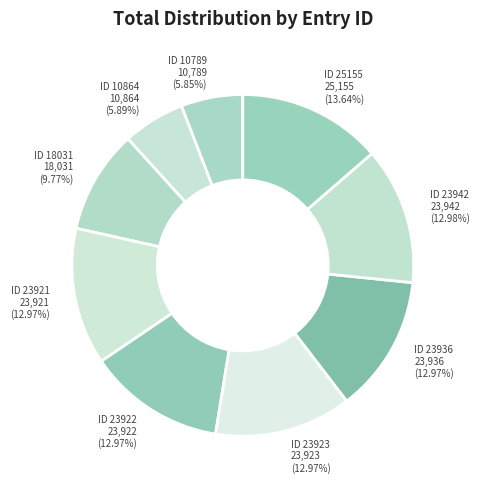

Between ID 23942 23,942 (12.98%) and ID 25155 25,155 (13.64%), which is larger?

ID 25155 25,155 (13.64%)